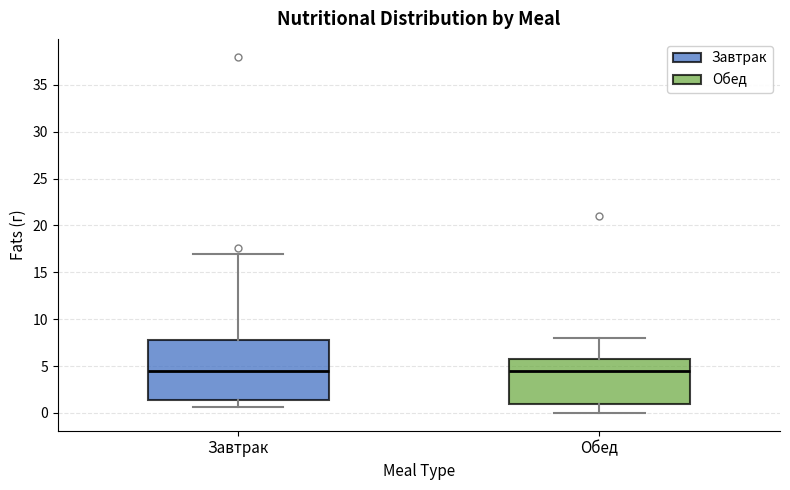

Comparing the boxes themselves (not the whiskers), which one is the tallest?

Завтрак